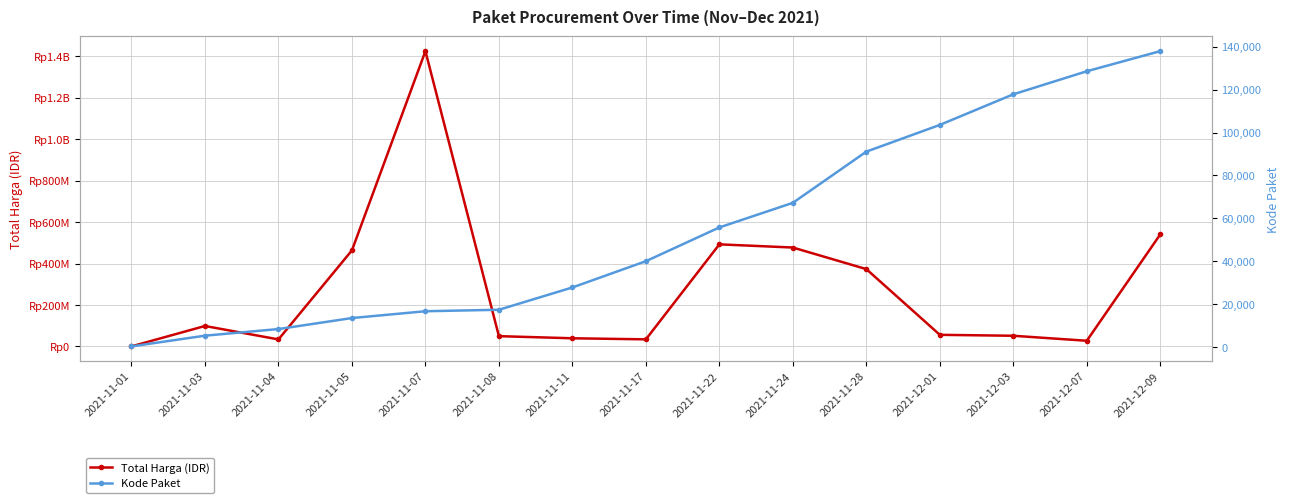

Reading left to right, list all the values displayed in this chart.

Total Harga (IDR): 2021-11-01=333600	2021-11-03=98772570	2021-11-04=34000000	2021-11-05=464002100	2021-11-07=1425867900	2021-11-08=49730040	2021-11-11=39440000	2021-11-17=34292000	2021-11-22=493000000	2021-11-24=477600000	2021-11-28=373404000	2021-12-01=56152800	2021-12-03=51601000	2021-12-07=27412000	2021-12-09=541071000
Kode Paket: 2021-11-01=464	2021-11-03=5449	2021-11-04=8530	2021-11-05=13652	2021-11-07=16823	2021-11-08=17509	2021-11-11=27891	2021-11-17=40112	2021-11-22=55826	2021-11-24=67279	2021-11-28=91101	2021-12-01=103541	2021-12-03=117783	2021-12-07=128516	2021-12-09=137876